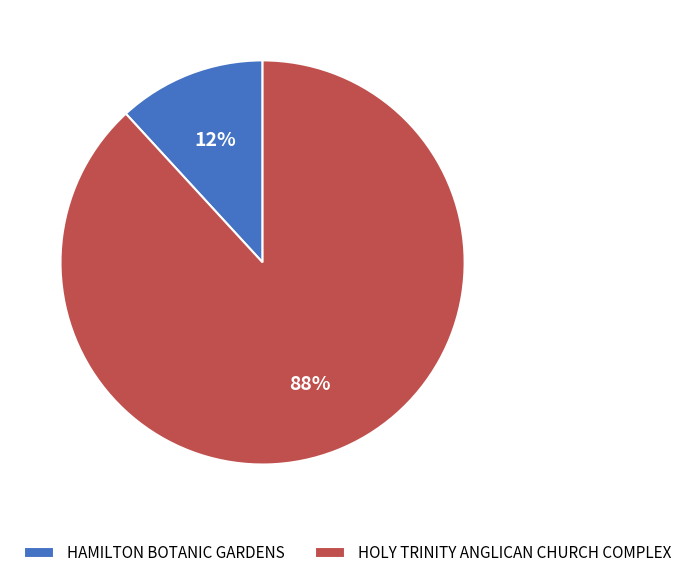

To the nearest percent, what percentage of the pie is HOLY TRINITY ANGLICAN CHURCH COMPLEX?

88%